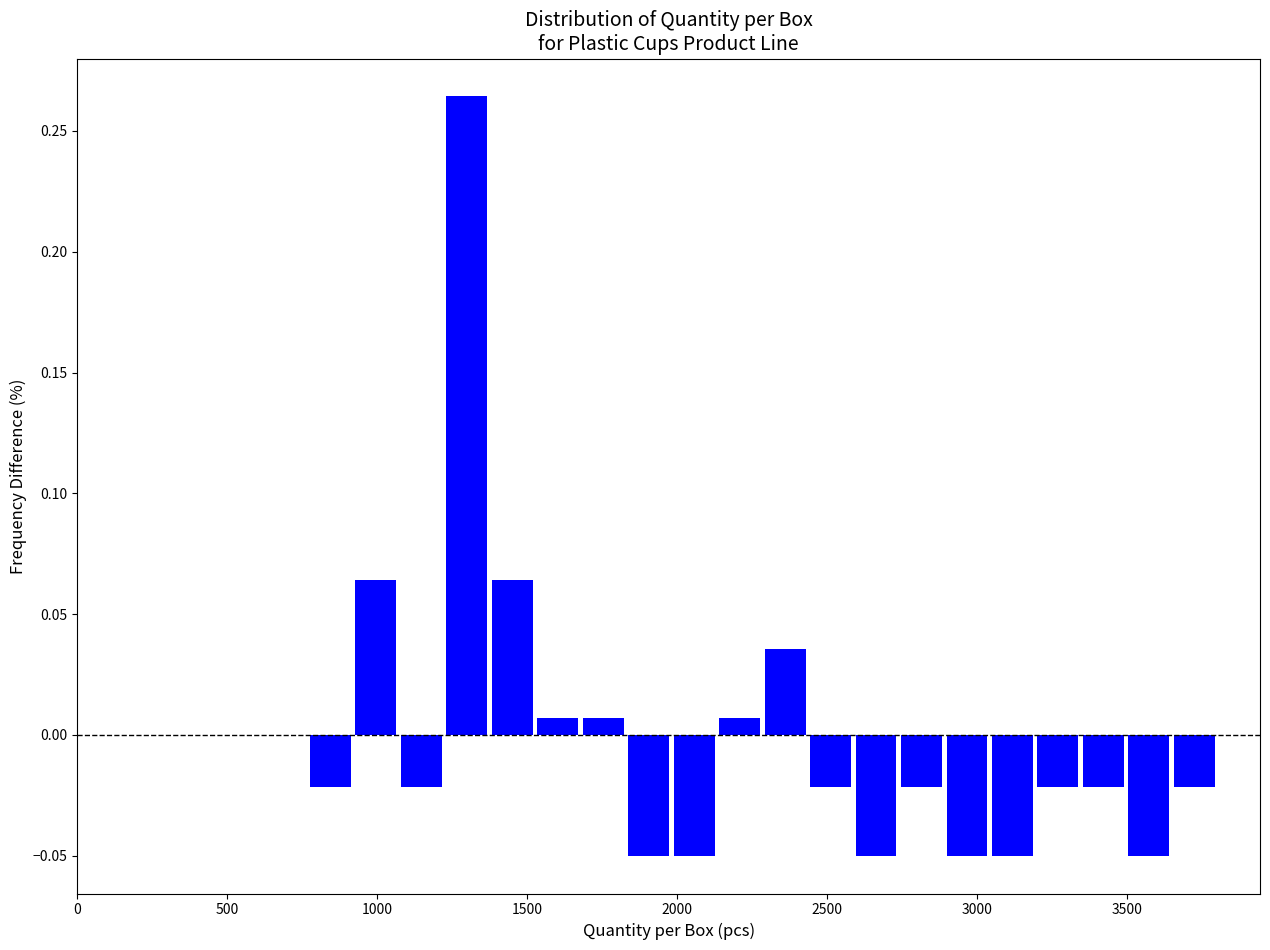

Around what value on the x-axis is the tallest bar? Give the approximate position of its centre, as read against the axis.

1300